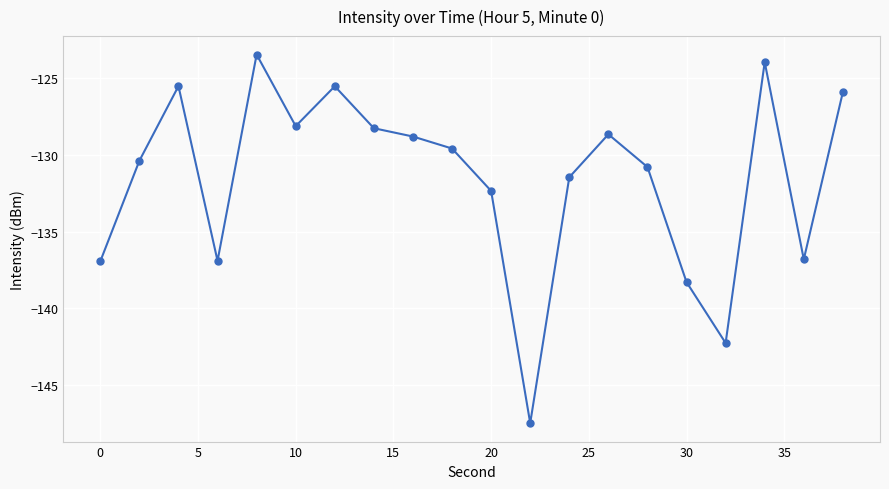

How many points are lower than both their immediate neighbors (excluding endpoints)?

5